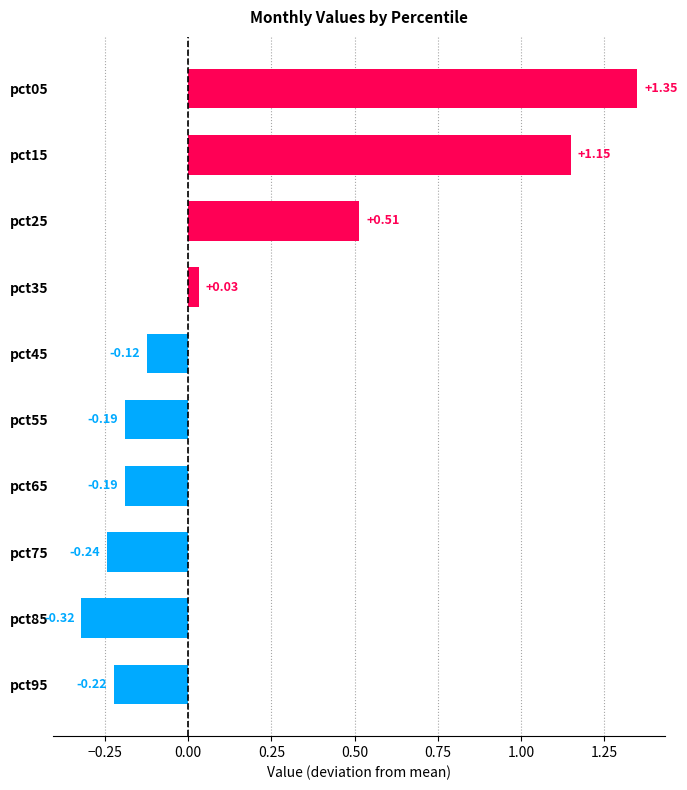

Count the number of values greater than 0.

4